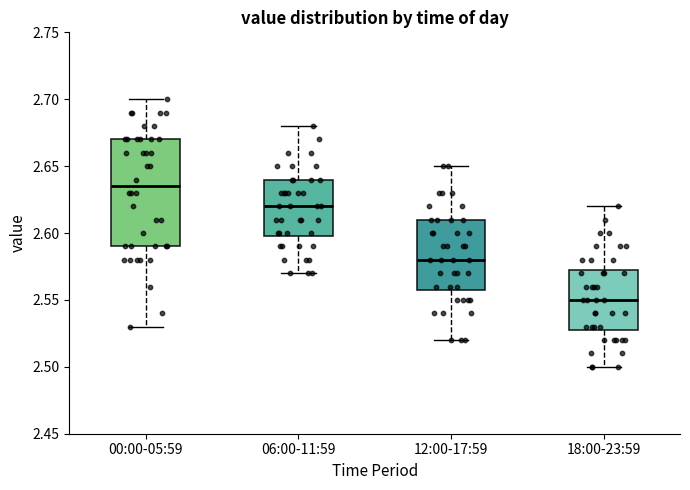

Reading left to right, transcribe this box plot: for each box, give where its median line is, the range the box spans, and where its two whiskers end, as read against the y-axis. The values are not printed on the chart, so give them approximately, as read against the axis.

00:00-05:59: median 2.635, box 2.590 to 2.670, whiskers 2.530 to 2.700
06:00-11:59: median 2.620, box 2.600 to 2.640, whiskers 2.570 to 2.680
12:00-17:59: median 2.580, box 2.560 to 2.610, whiskers 2.520 to 2.650
18:00-23:59: median 2.550, box 2.530 to 2.575, whiskers 2.500 to 2.620